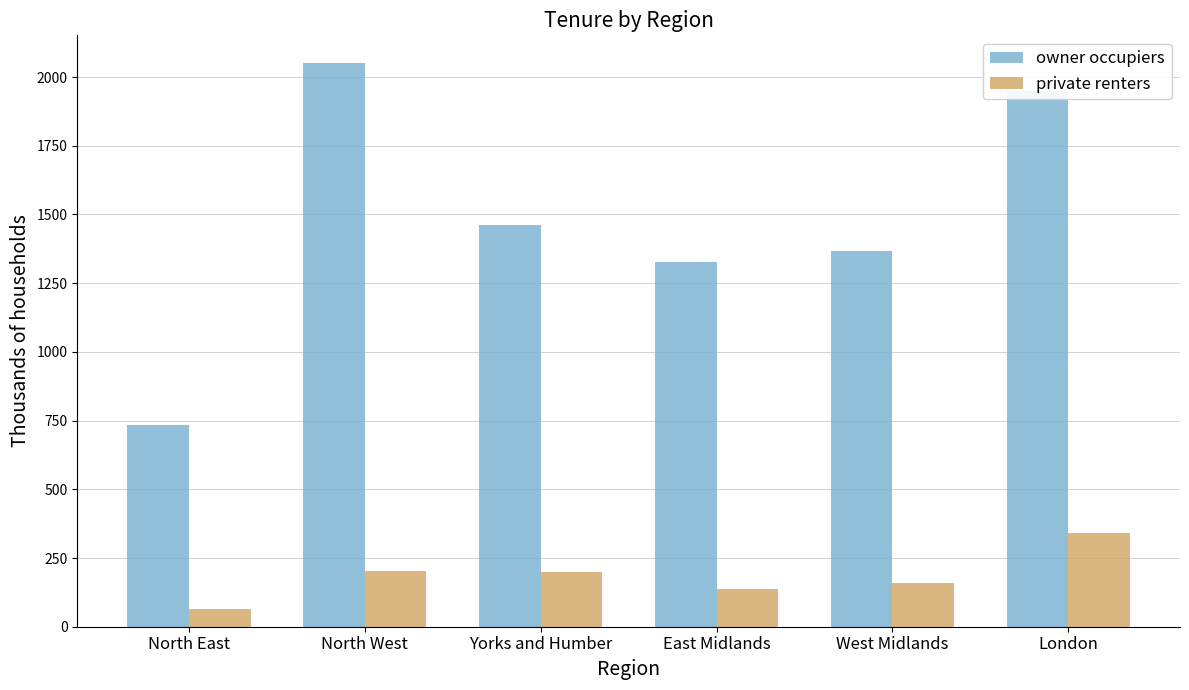

Is it true that owner occupiers equals 385.5 at East Midlands?

False